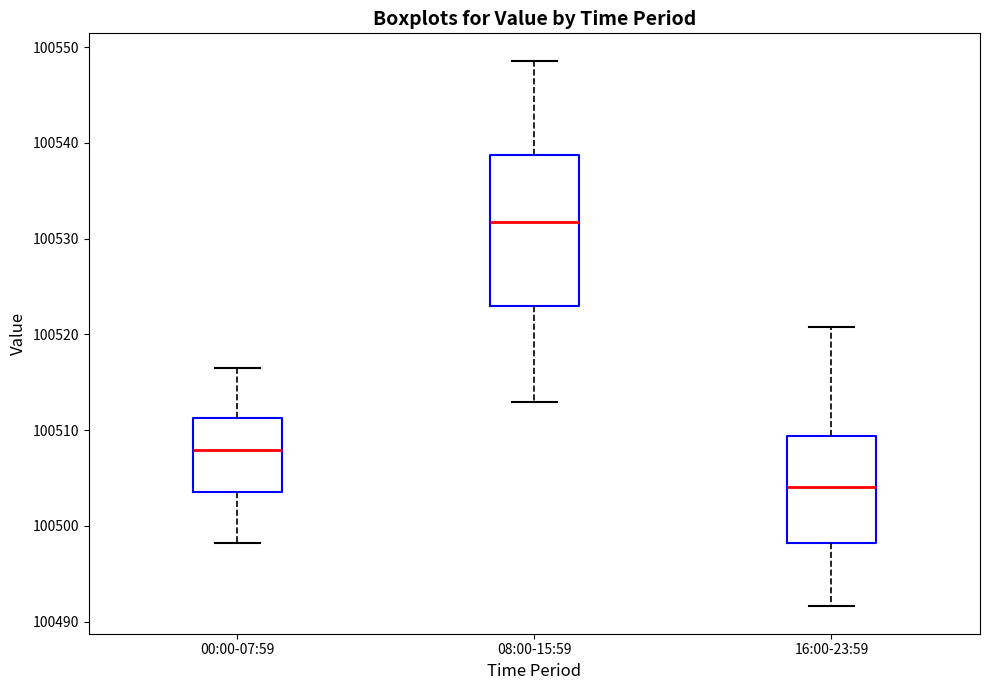

Reading left to right, transcribe this box plot: for each box, give where its median line is, the range the box spans, and where its two whiskers end, as read against the y-axis. The values are not printed on the chart, so give them approximately, as read against the axis.

00:00-07:59: median 100508, box 100504 to 100511, whiskers 100498 to 100516
08:00-15:59: median 100532, box 100523 to 100539, whiskers 100513 to 100549
16:00-23:59: median 100504, box 100498 to 100509, whiskers 100492 to 100521